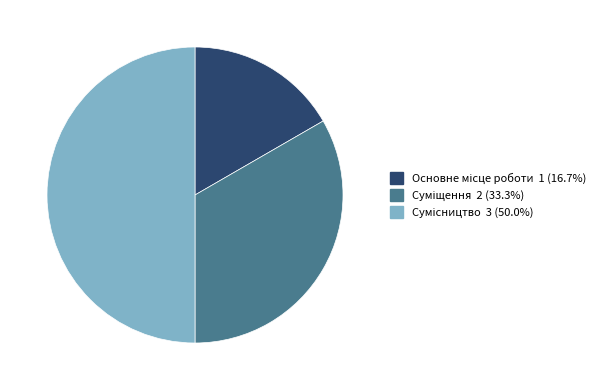

True or false: Суміщення accounts for 44% of the total.

False